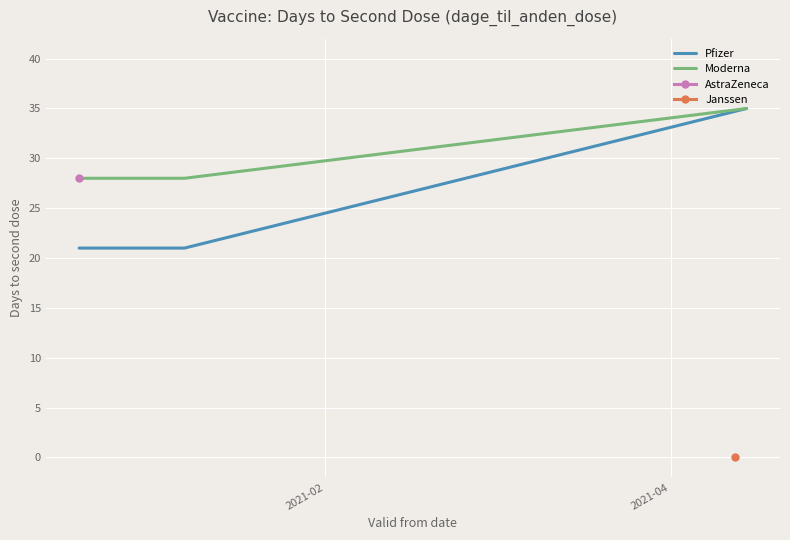

What is the lowest value of the Moderna series?

28